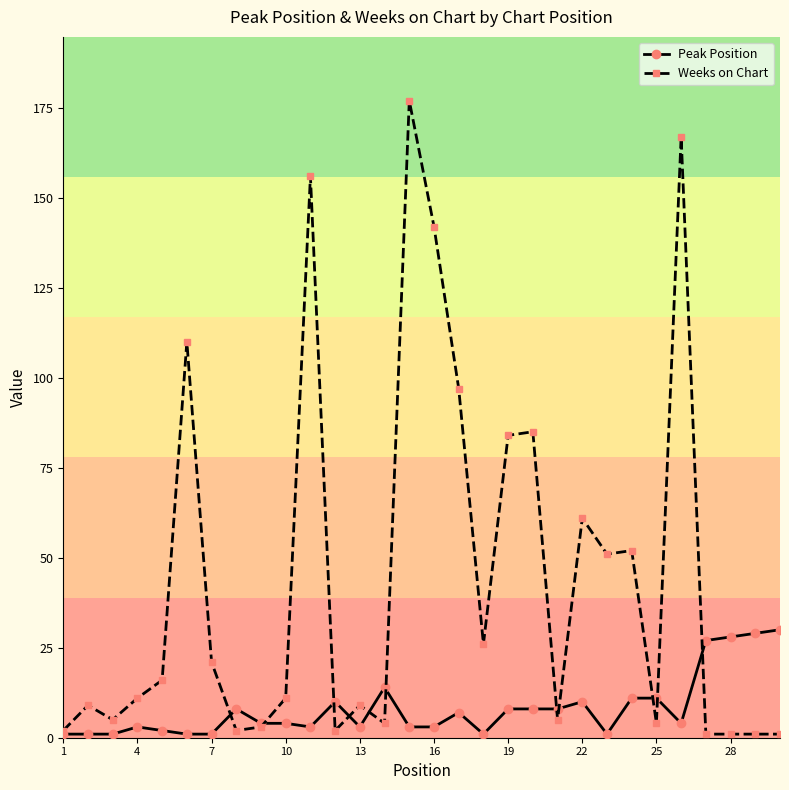

What is the difference between the second highest and minimum values in the Weeks on Chart series?

166